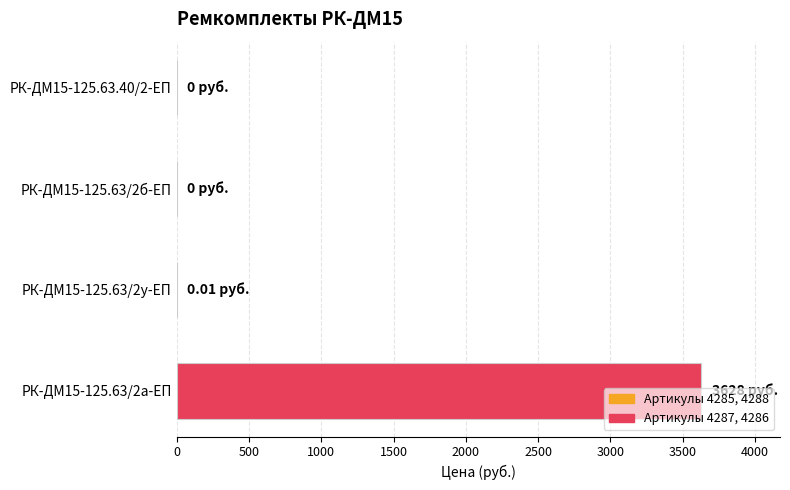

What is the sum of all values?

3628.0